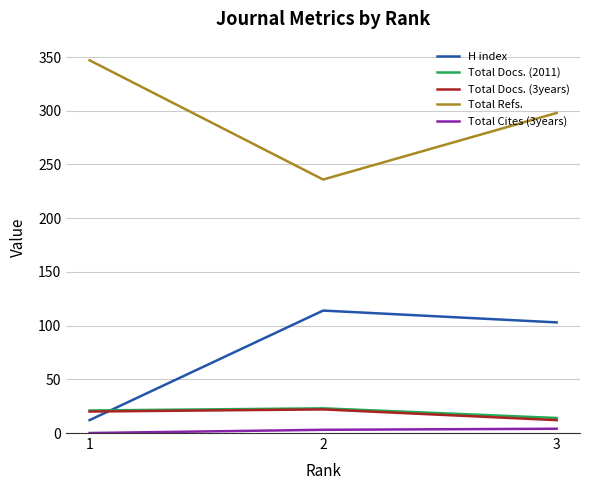

Which category has the lowest value in the Total Docs. (3years) series?

3